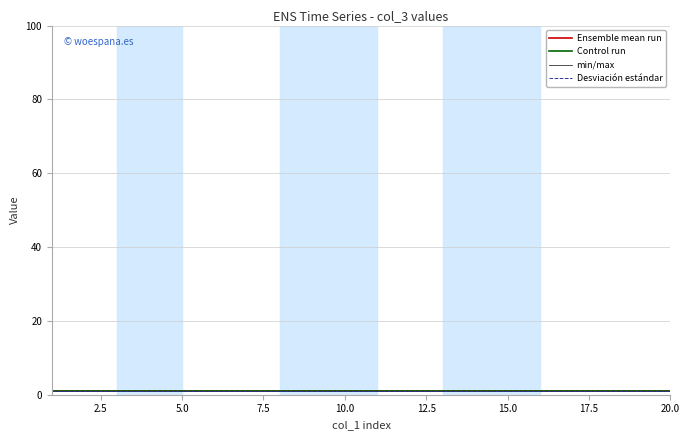

Is this an area chart (filled region under the line)?

No